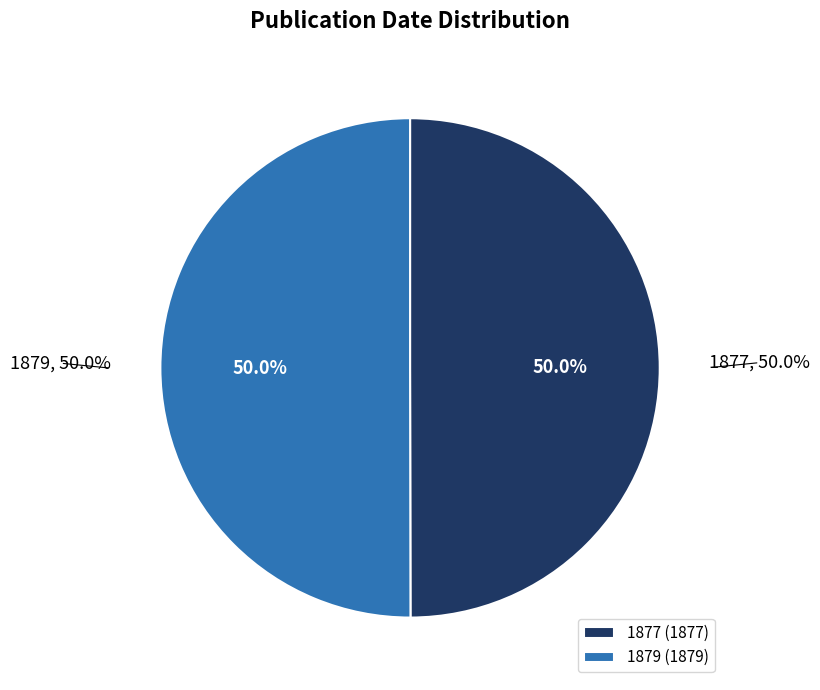

What is the total percentage of 1879 and 1877?

100.0%